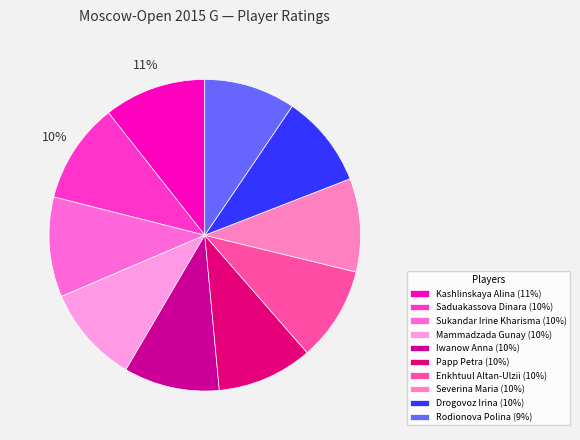

Rank the categories by value from lowest to highest.

Rodionova Polina, Drogovoz Irina, Severina Maria, Enkhtuul Altan-Ulzii, Papp Petra, Iwanow Anna, Mammadzada Gunay, Sukandar Irine Kharisma, Saduakassova Dinara, Kashlinskaya Alina